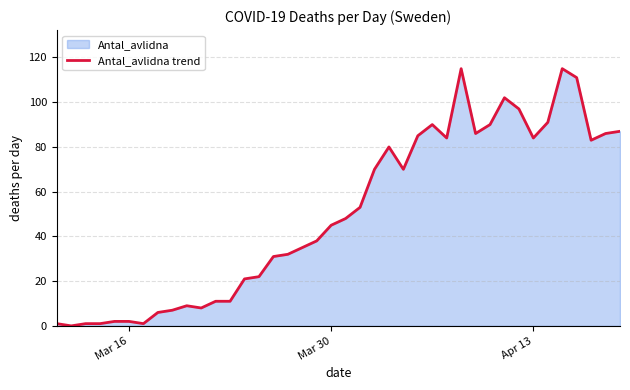

What is the greatest value displayed?

115